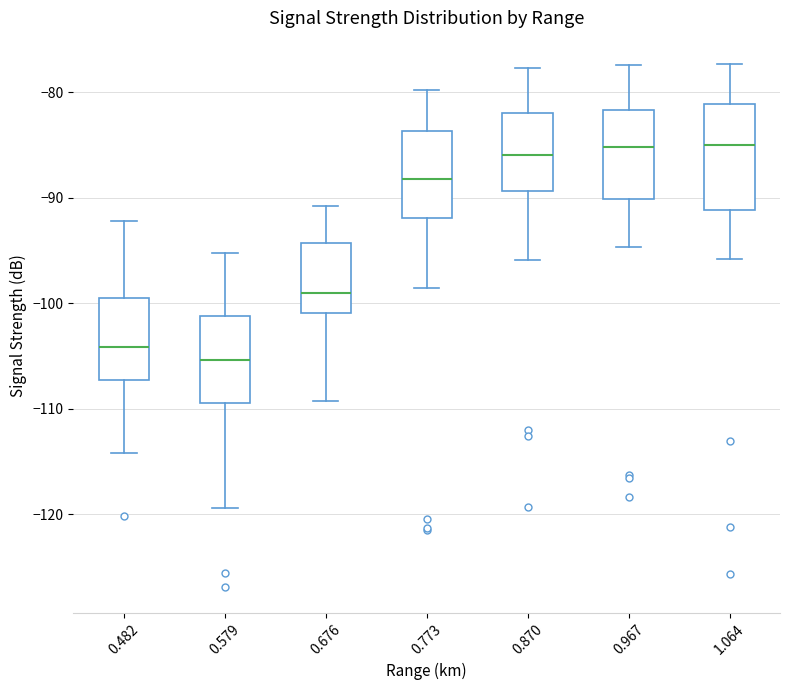

Reading left to right, read every box against the y-axis: the position of its median line, the range the box covers, and the ends of its whiskers. The values are not printed on the chart, so give them approximately, as read against the axis.

0.482: median -104, box -107 to -99, whiskers -114 to -92
0.579: median -105, box -109 to -101, whiskers -119 to -95
0.676: median -99, box -101 to -94, whiskers -109 to -91
0.773: median -88, box -92 to -84, whiskers -98 to -80
0.870: median -86, box -89 to -82, whiskers -96 to -78
0.967: median -85, box -90 to -82, whiskers -95 to -77
1.064: median -85, box -91 to -81, whiskers -96 to -77